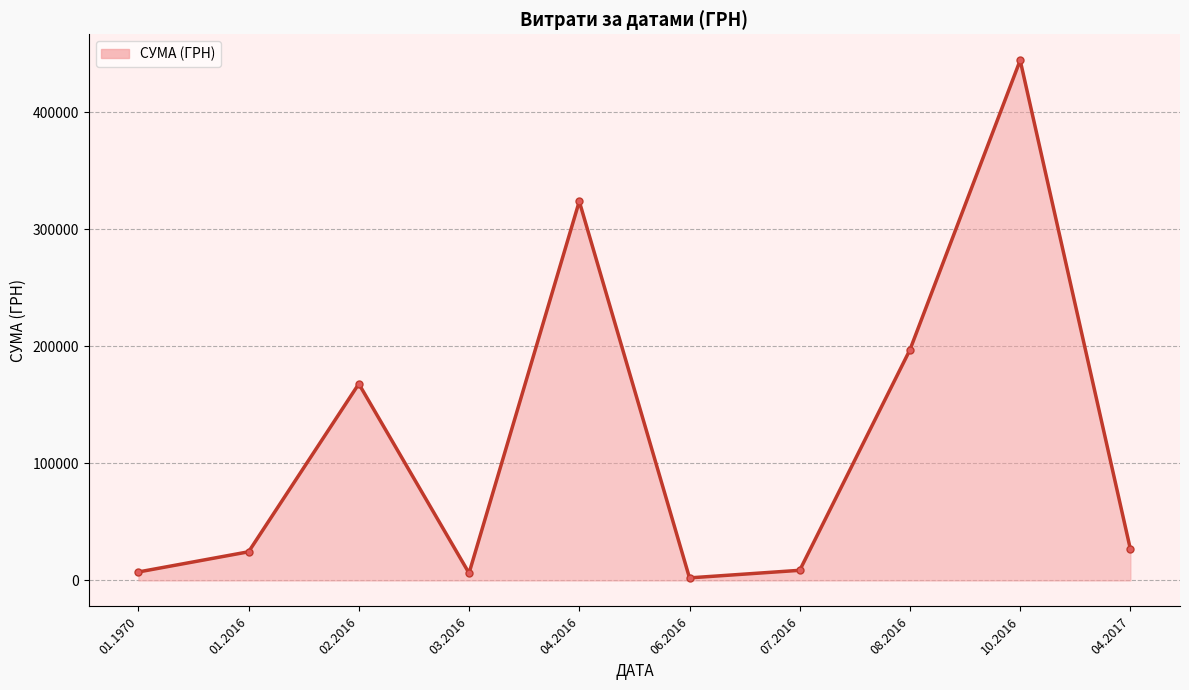

The value at 08.2016 is 197102.5. True or false?

True